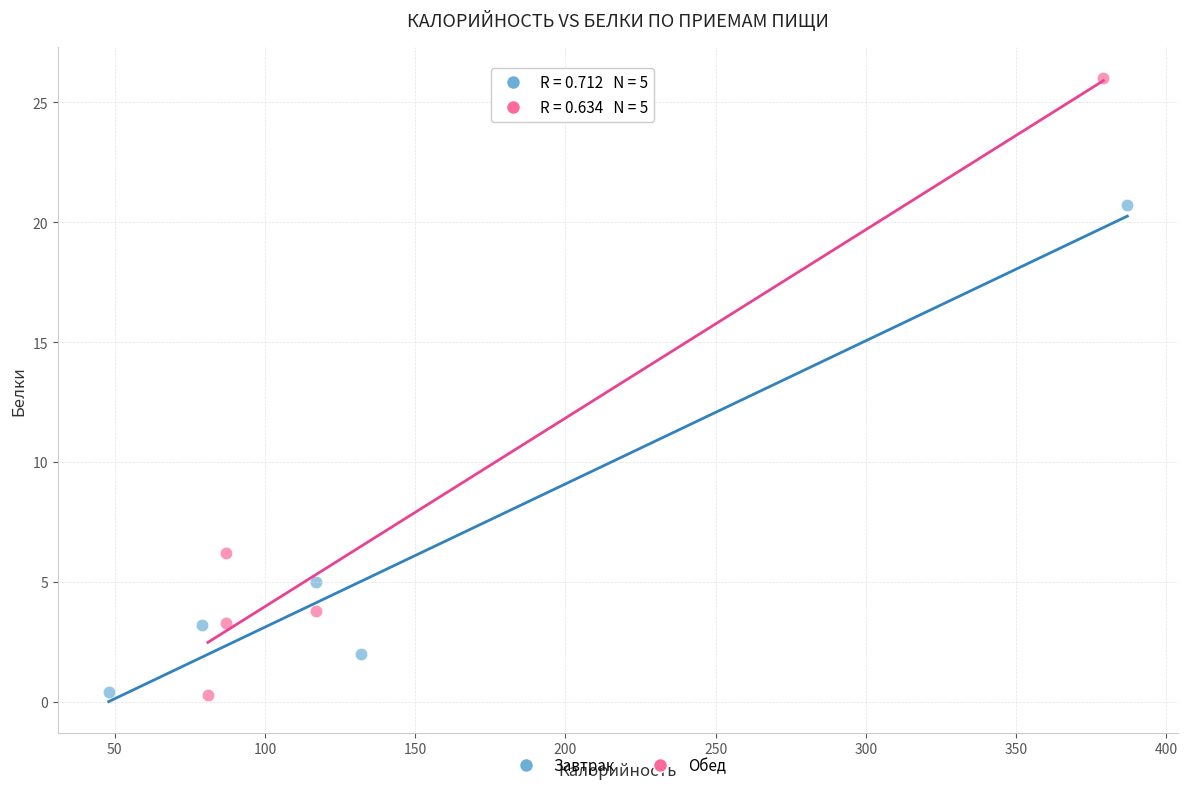

Which series has the widest spread of Y values?

Обед